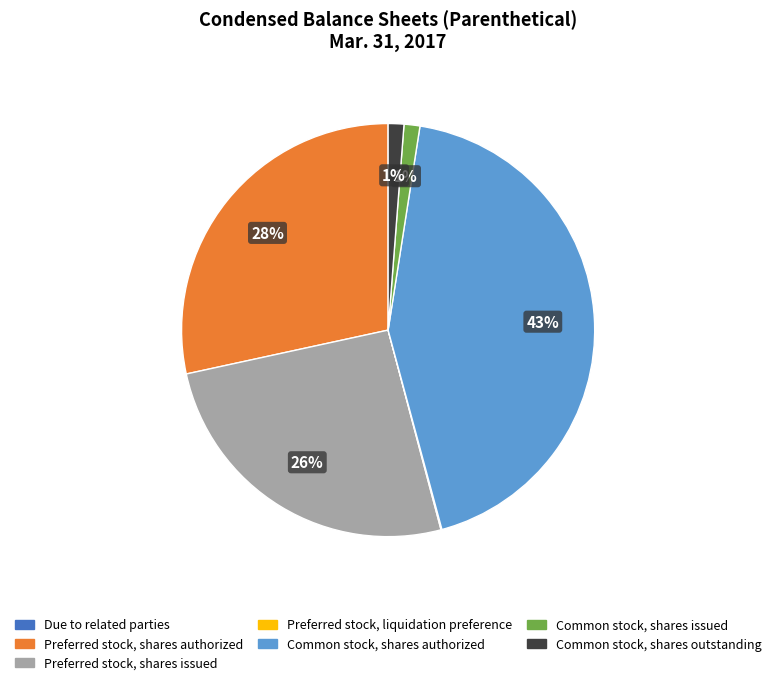

Is there a majority slice in this chart?

No